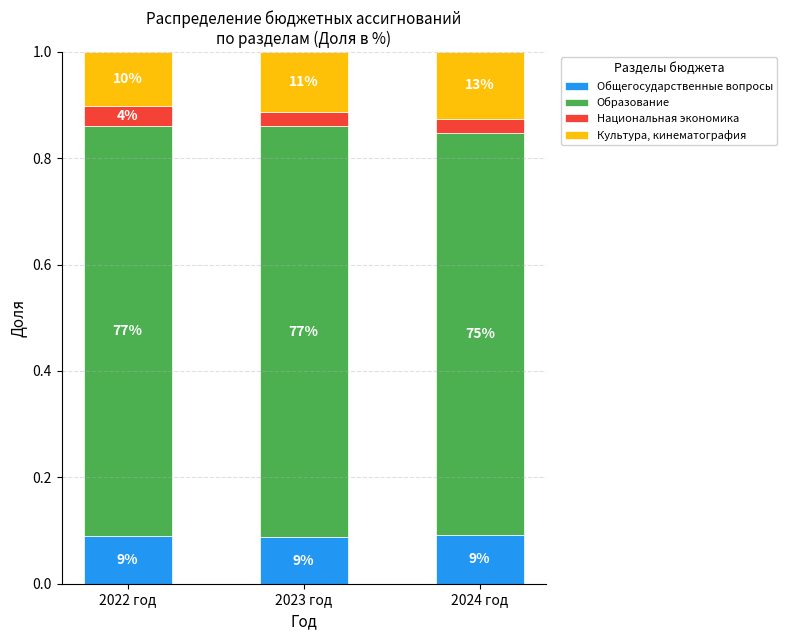

What is the total value across all series at 2023 год?

1.0